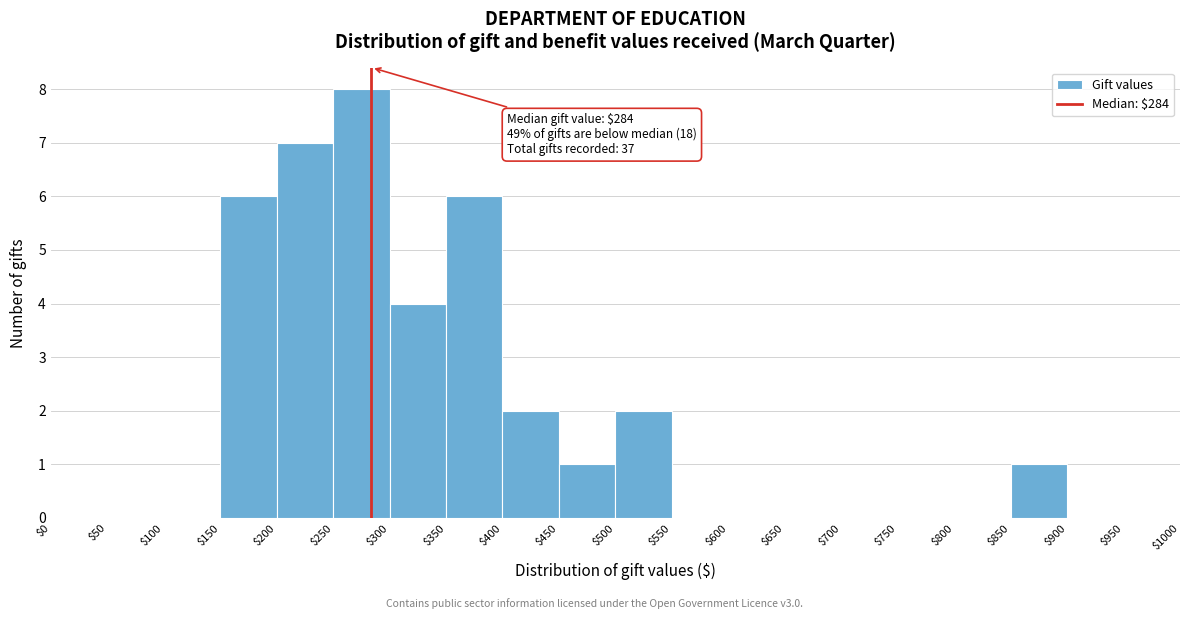

Over which range of the x-axis is the bar tallest?

$250 to $300